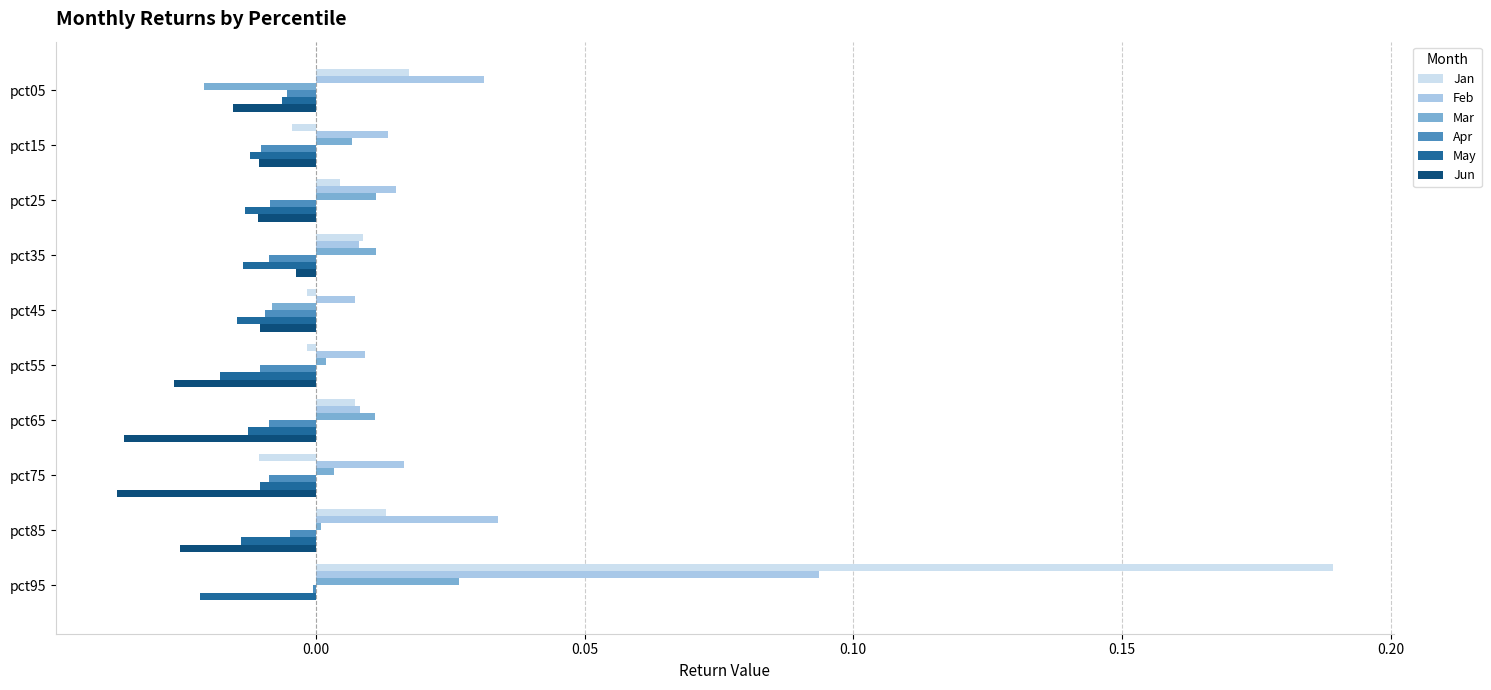

At which category does the chart reach its peak across all series?

pct95